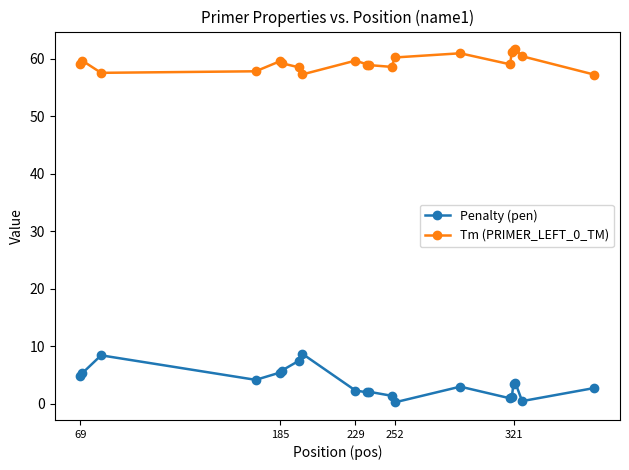

What is the value of the Tm (PRIMER_LEFT_0_TM) point at the 13th from the left?

60.2